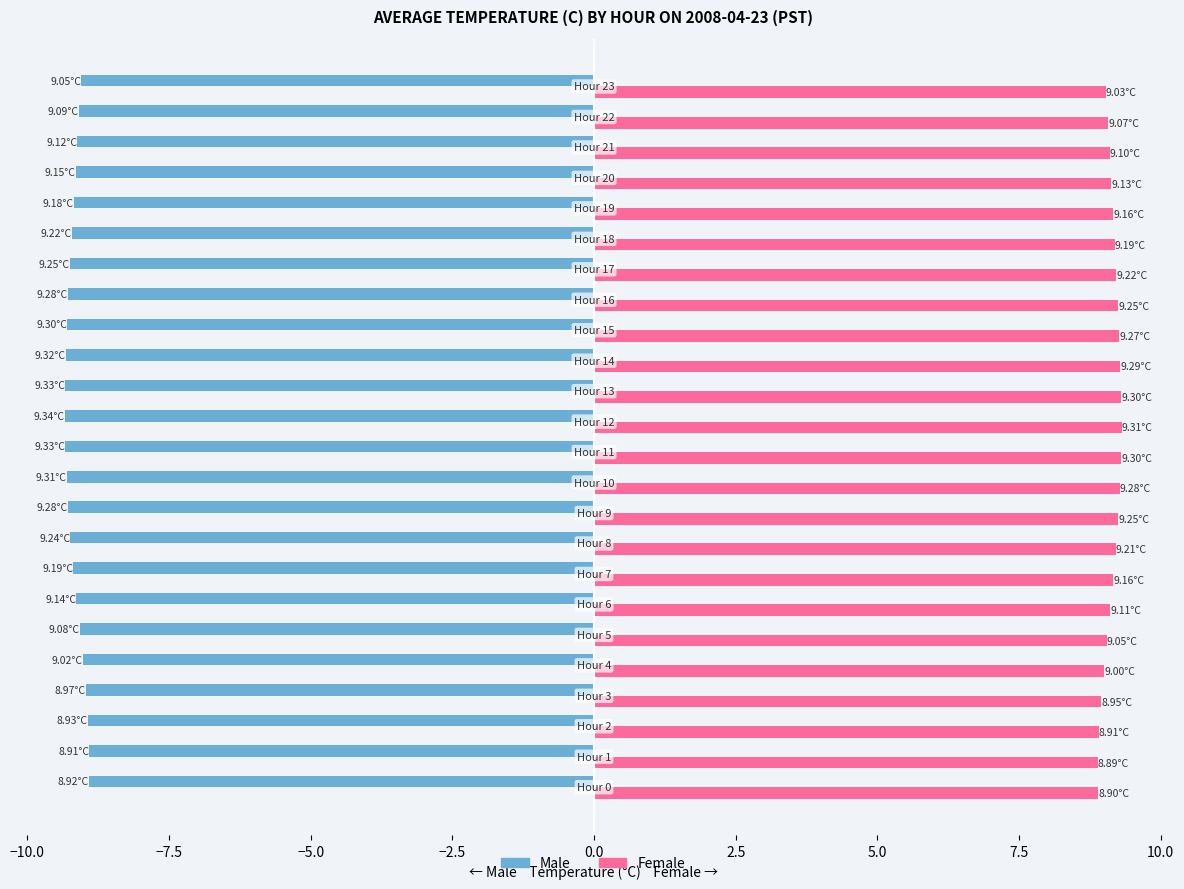

What is the average value of the Male series?

-9.2